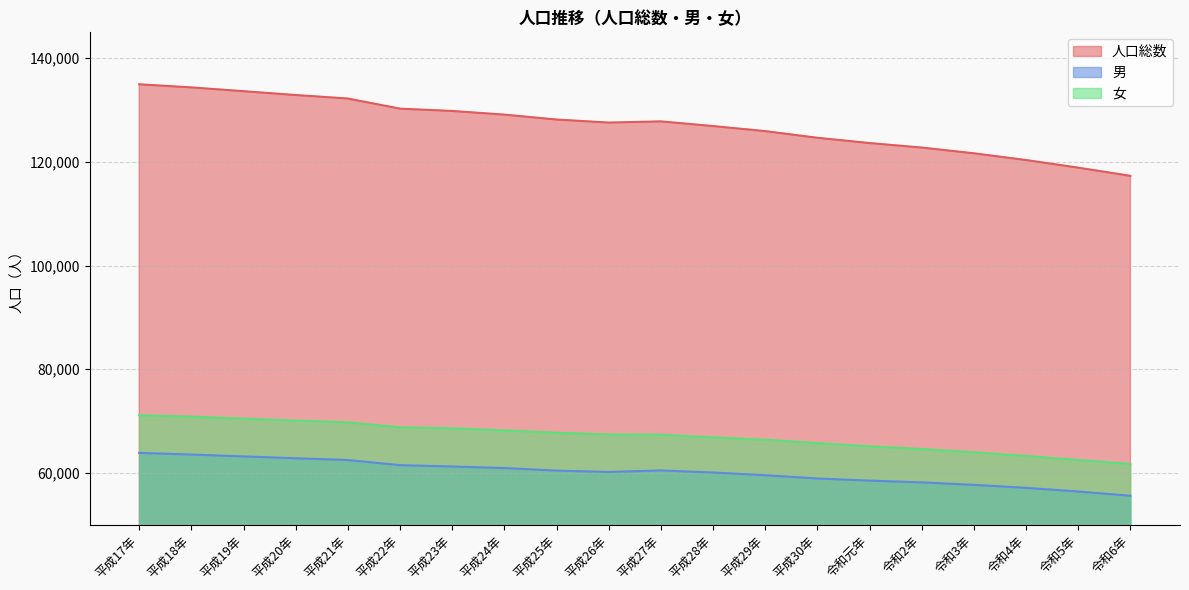

What is the difference between the second highest and second lowest values in the 女 series?

8354